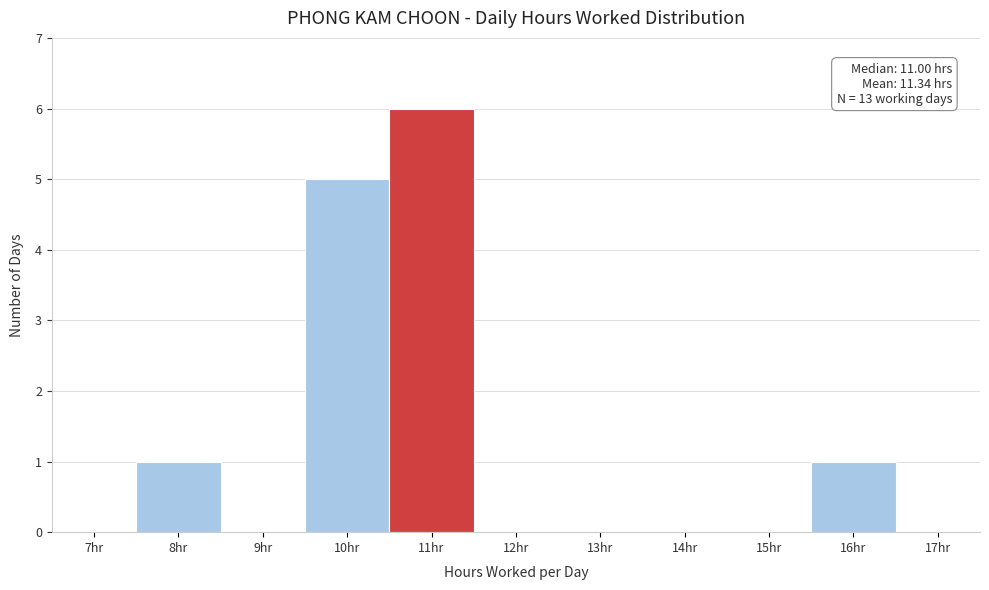

Reading left to right, transcribe all the data shown in this chart.

7hr=0	8hr=1	9hr=0	10hr=5	11hr=6	12hr=0	13hr=0	14hr=0	15hr=0	16hr=1	17hr=0